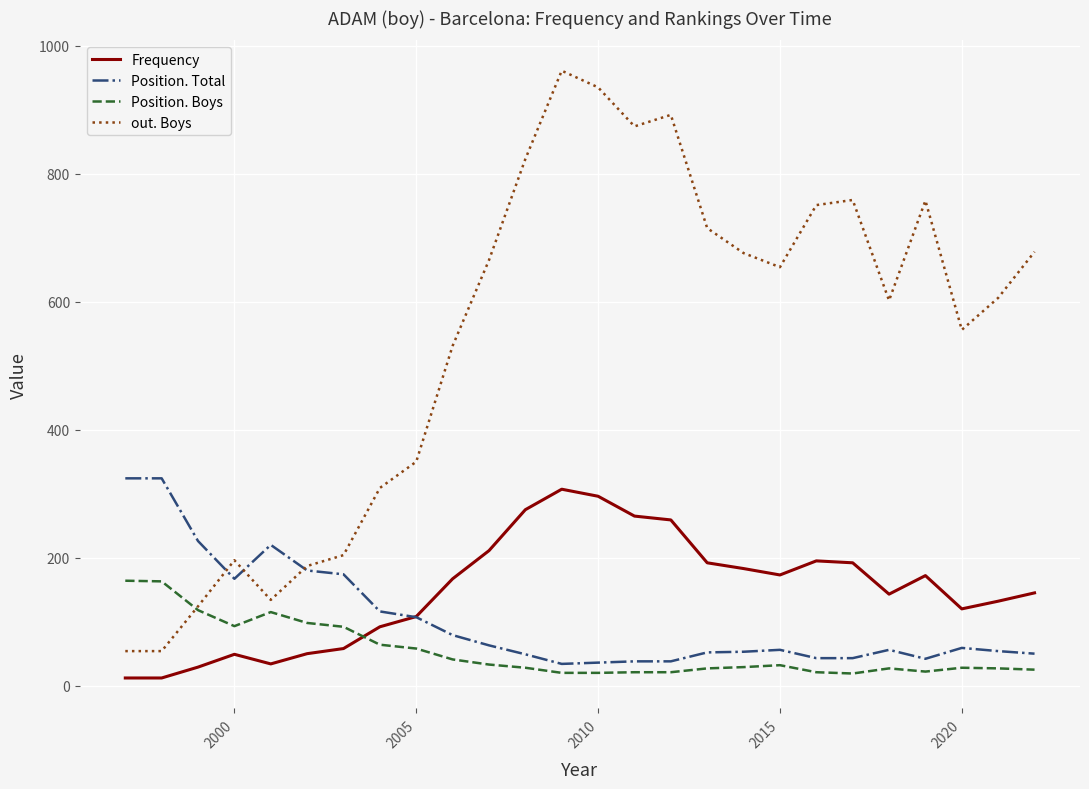

True or false: out. Boys and Frequency cross at least once.

False